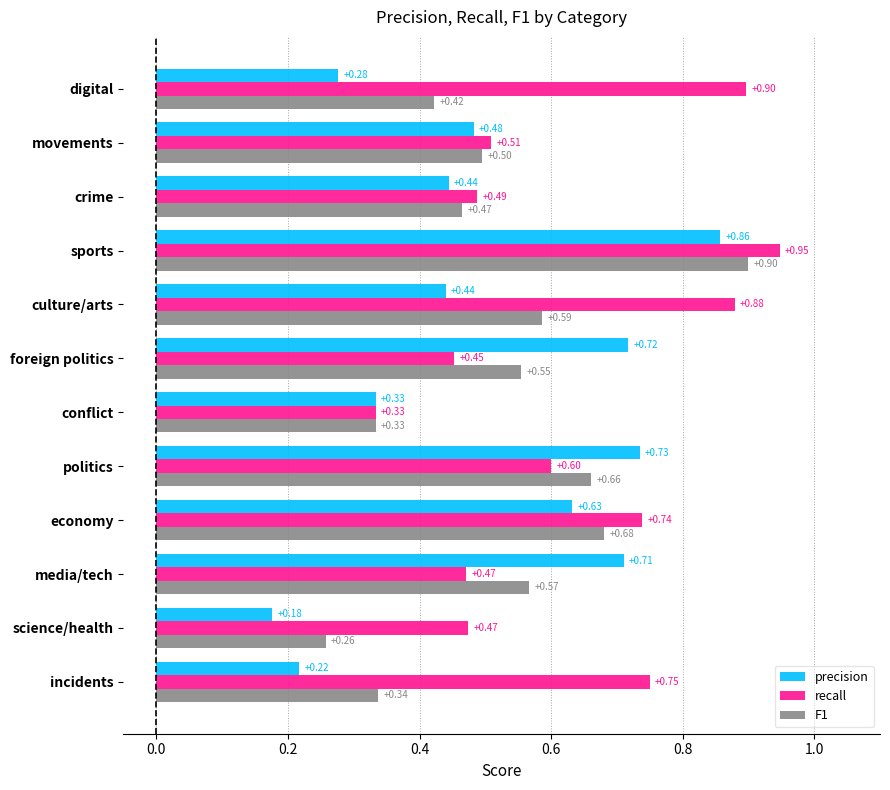

Where is recall nearest to the value 0?

conflict